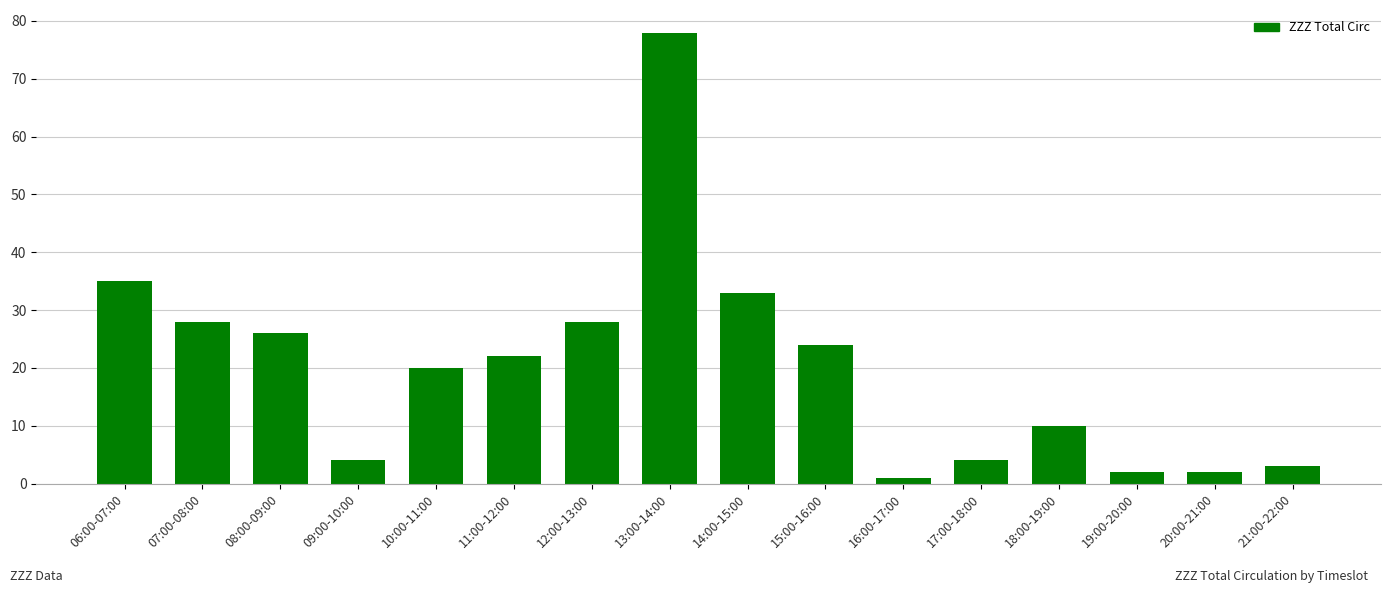

What is the change in value from 08:00-09:00 to 09:00-10:00?

-22